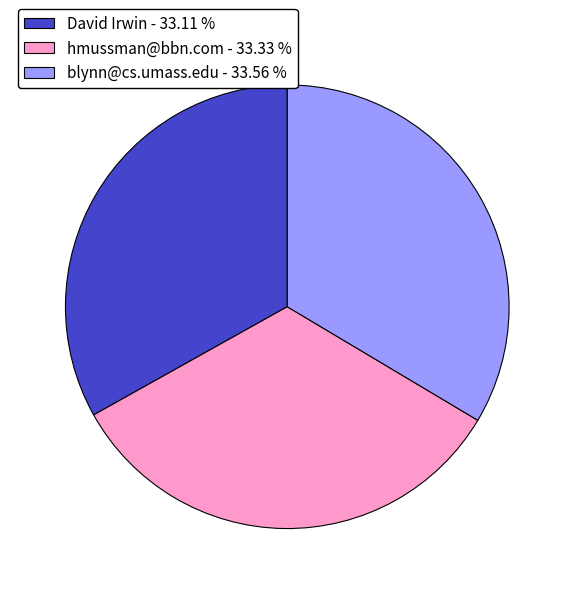

Does any single category account for the majority?

No